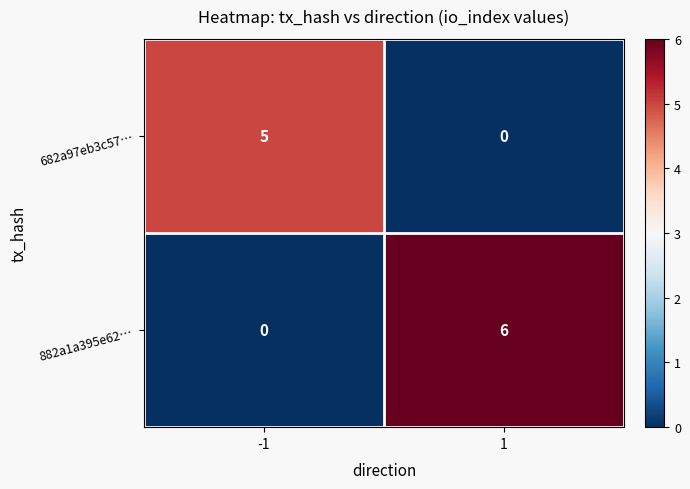

How many values in 682a97eb3c57… are above zero?

1